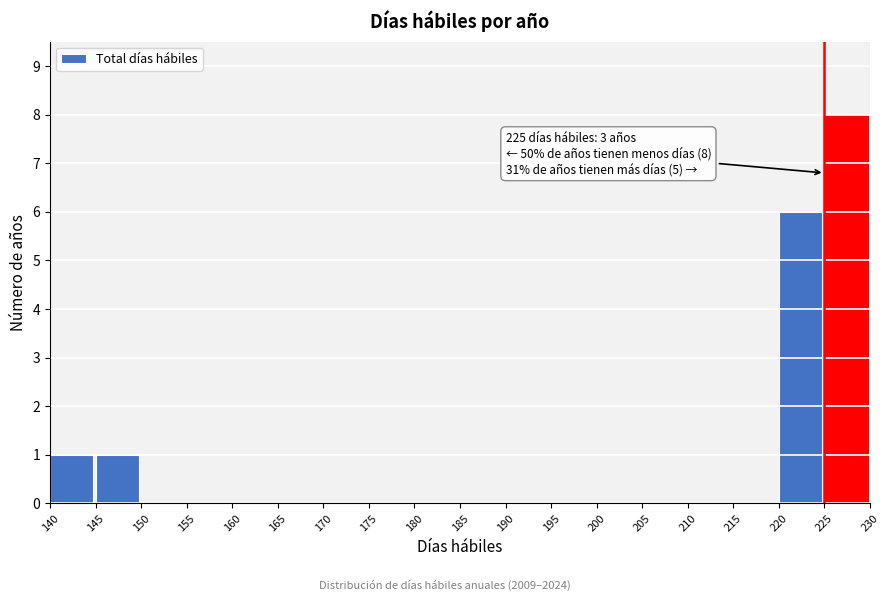

Over which range of the x-axis is the bar tallest?

225 to 230